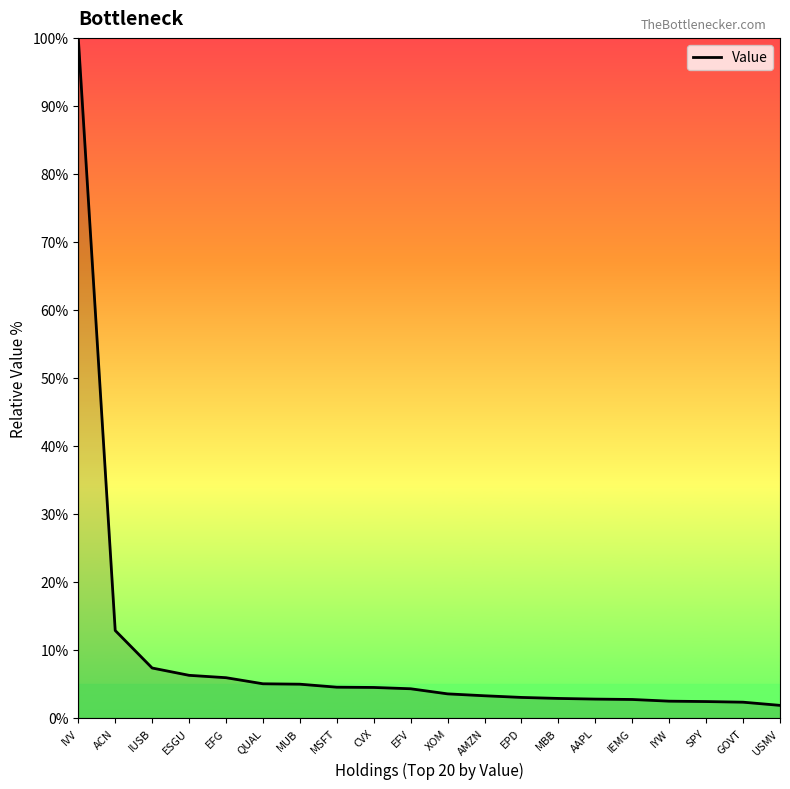

How many lines are shown in the chart?

1